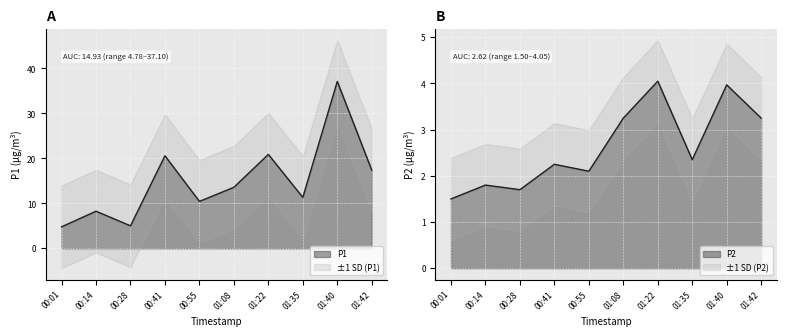

What is the maximum value shown in the chart?

37.1